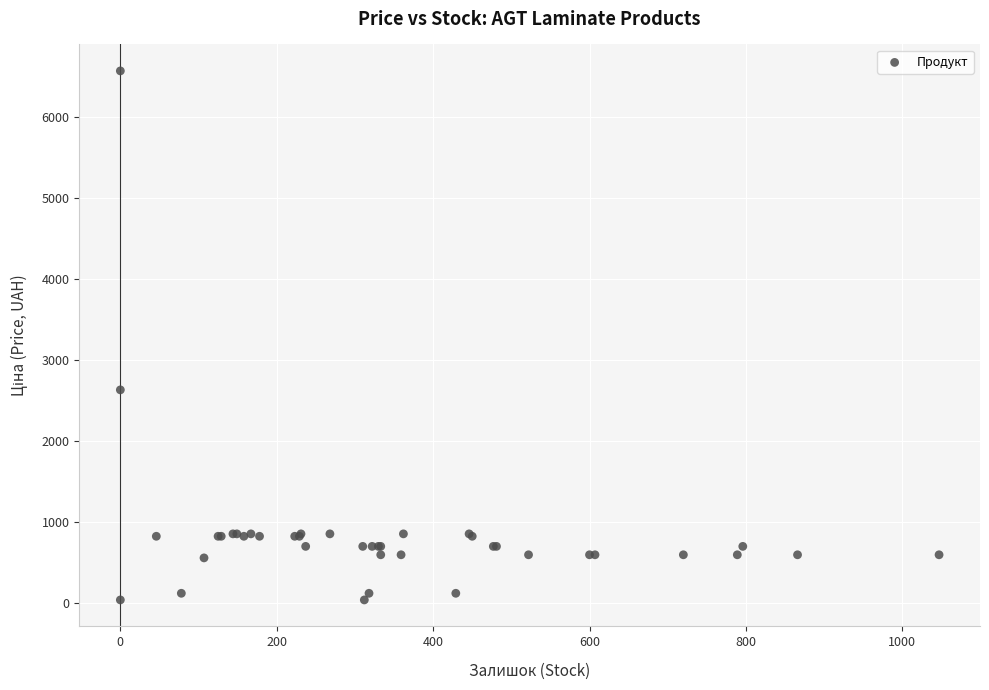

What Y value in the scatter plot is closest to 3300?

2627.5